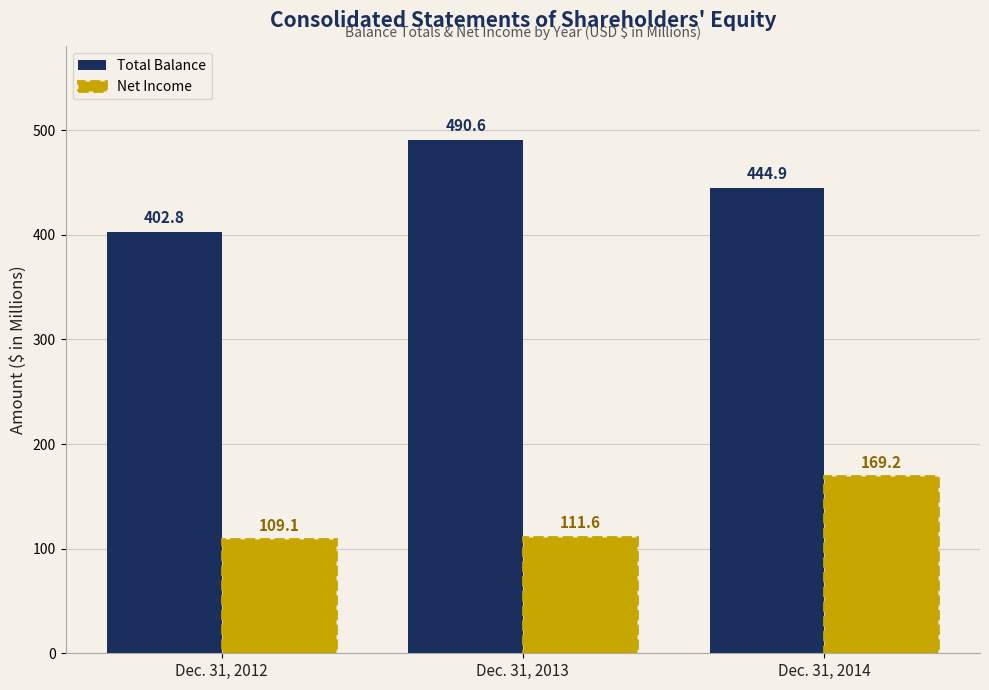

At which label is Total Balance closest to 446?

Dec. 31, 2014